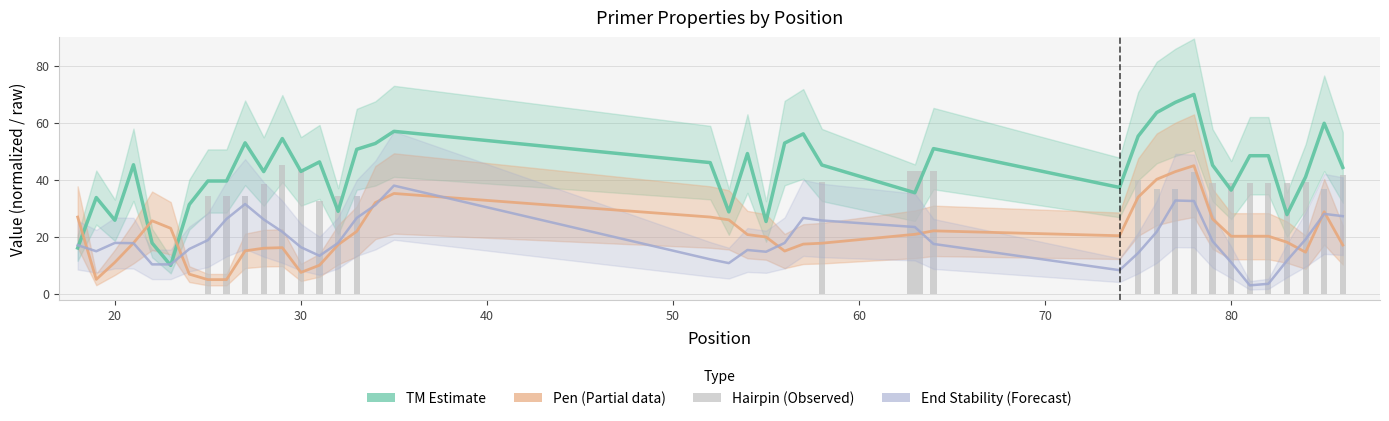

How many categories are shown in the chart?

40